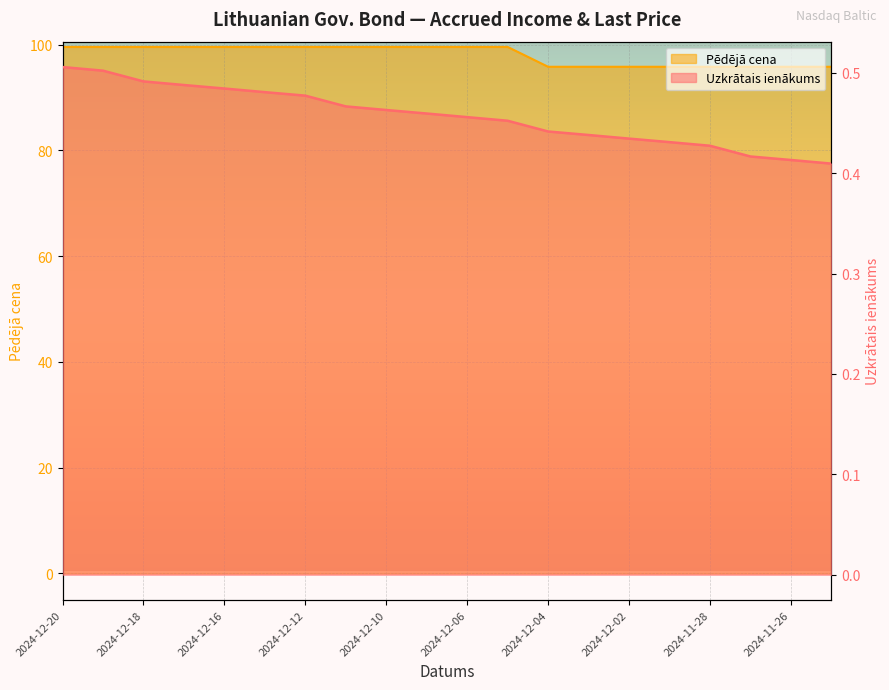

Reading right to left, what are all the values shown in this chart?

Uzkrātais ienākums: 2024-11-25=0.4	2024-11-26=0.4	2024-11-27=0.4	2024-11-28=0.4	2024-11-29=0.4	2024-12-02=0.4	2024-12-03=0.4	2024-12-04=0.4	2024-12-05=0.5	2024-12-06=0.5	2024-12-09=0.5	2024-12-10=0.5	2024-12-11=0.5	2024-12-12=0.5	2024-12-13=0.5	2024-12-16=0.5	2024-12-17=0.5	2024-12-18=0.5	2024-12-19=0.5	2024-12-20=0.5
Pēdējā cena: 2024-11-25=95.8	2024-11-26=95.8	2024-11-27=95.8	2024-11-28=95.8	2024-11-29=95.8	2024-12-02=95.8	2024-12-03=95.8	2024-12-04=95.8	2024-12-05=99.6	2024-12-06=99.6	2024-12-09=99.6	2024-12-10=99.6	2024-12-11=99.6	2024-12-12=99.6	2024-12-13=99.6	2024-12-16=99.6	2024-12-17=99.6	2024-12-18=99.6	2024-12-19=99.6	2024-12-20=99.6